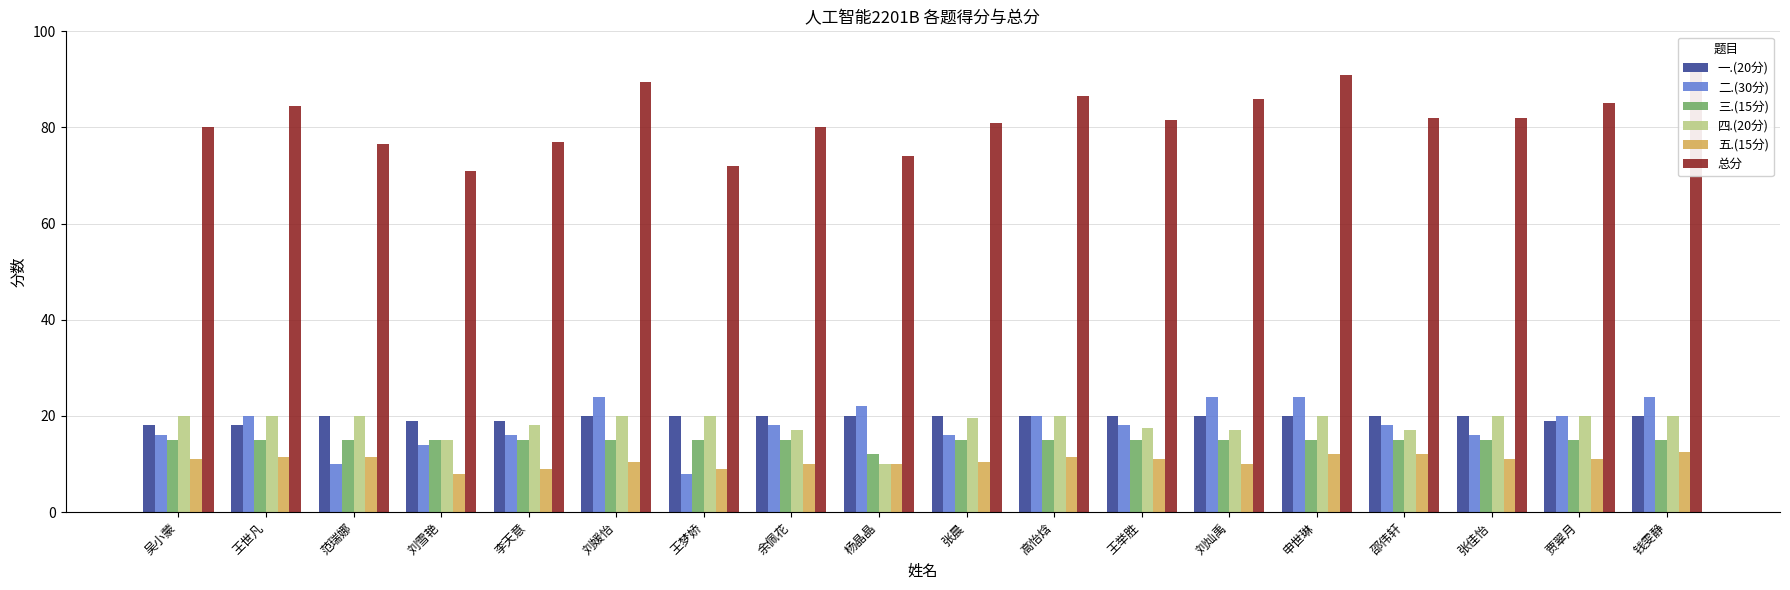

What is the minimum value shown in the chart?

8.0